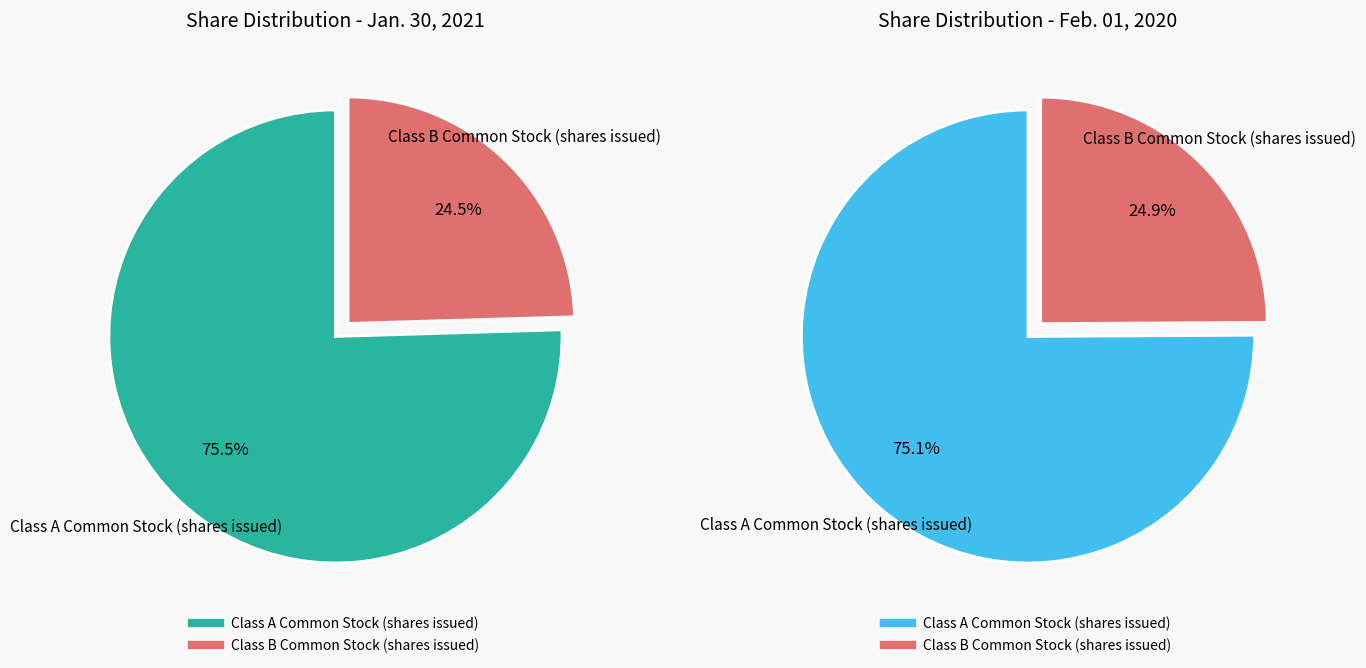

Does Class B Common Stock (shares issued) account for over 50% of the chart?

No